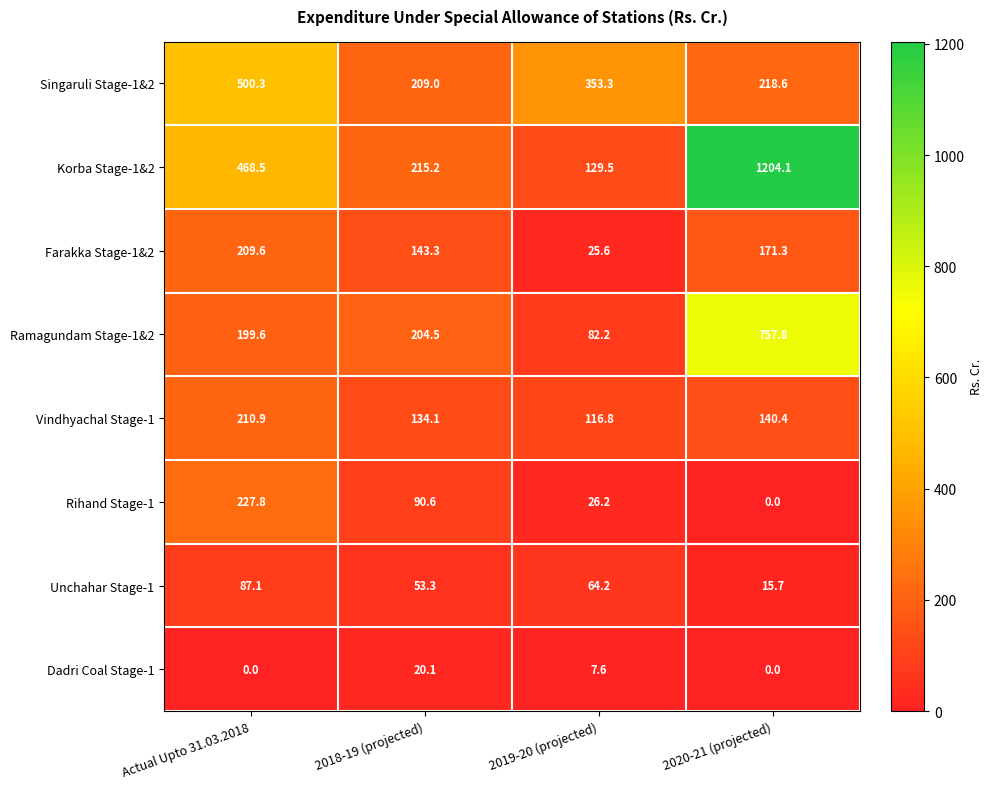

Where does the Farakka Stage-1&2 series first go above 171?

Actual Upto 31.03.2018